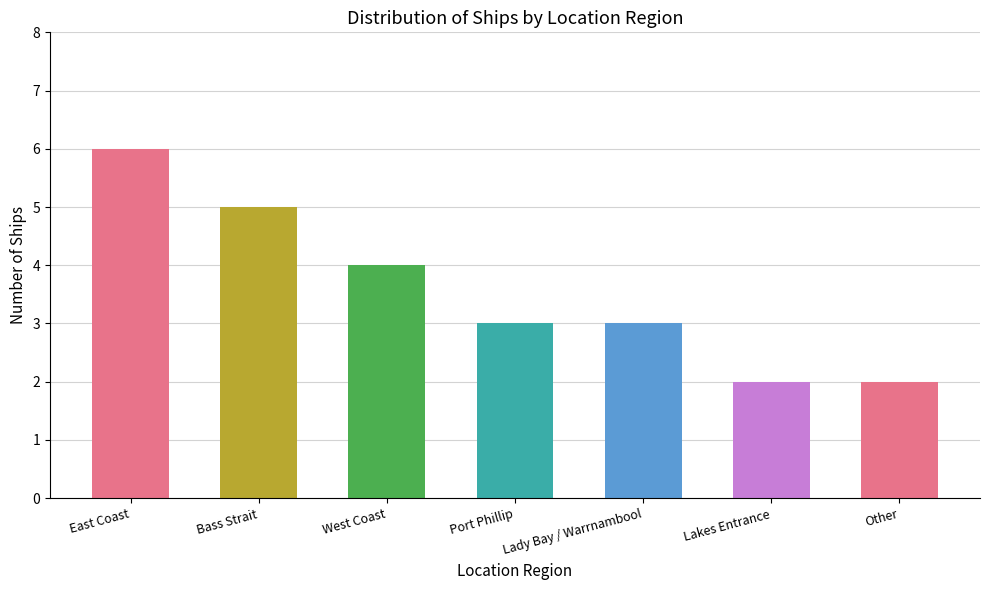

At which label is the value closest to 4?

West Coast